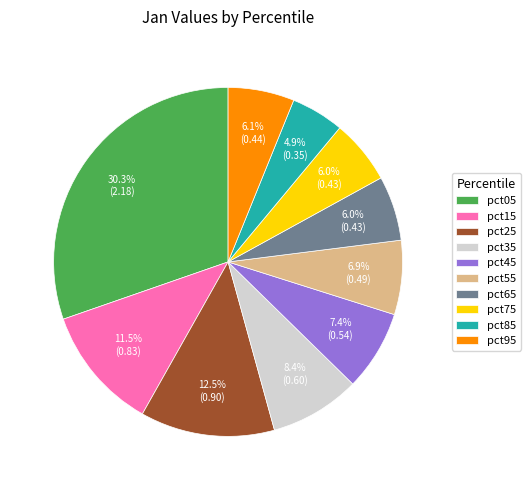

Does pct05 represent more than half of the total?

No